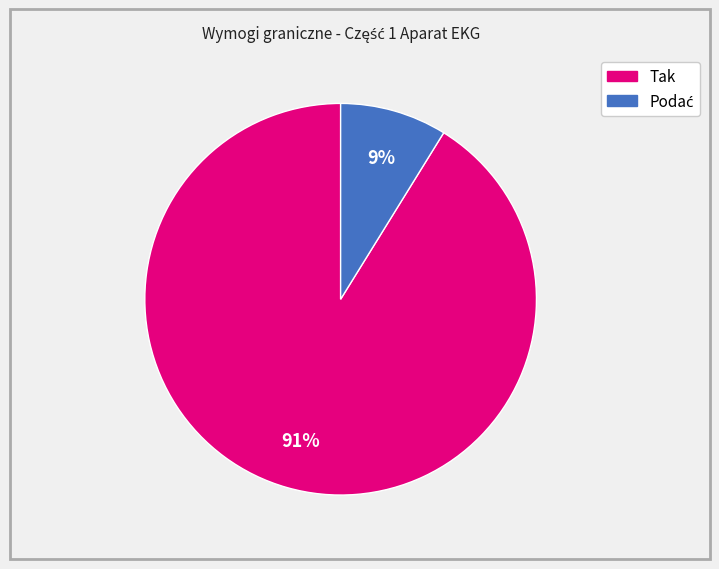

To the nearest percent, what is the average slice percentage?

50%